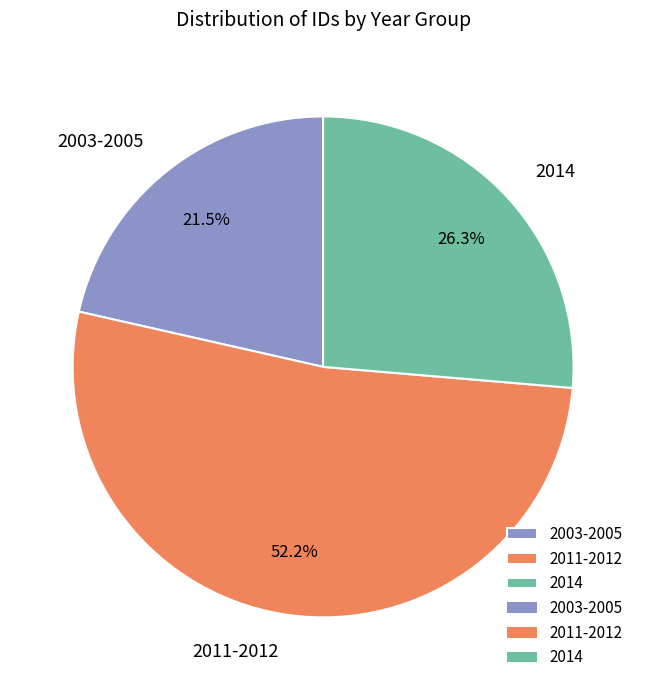

Do 2011-2012 and 2003-2005 together represent more than half of the pie?

Yes